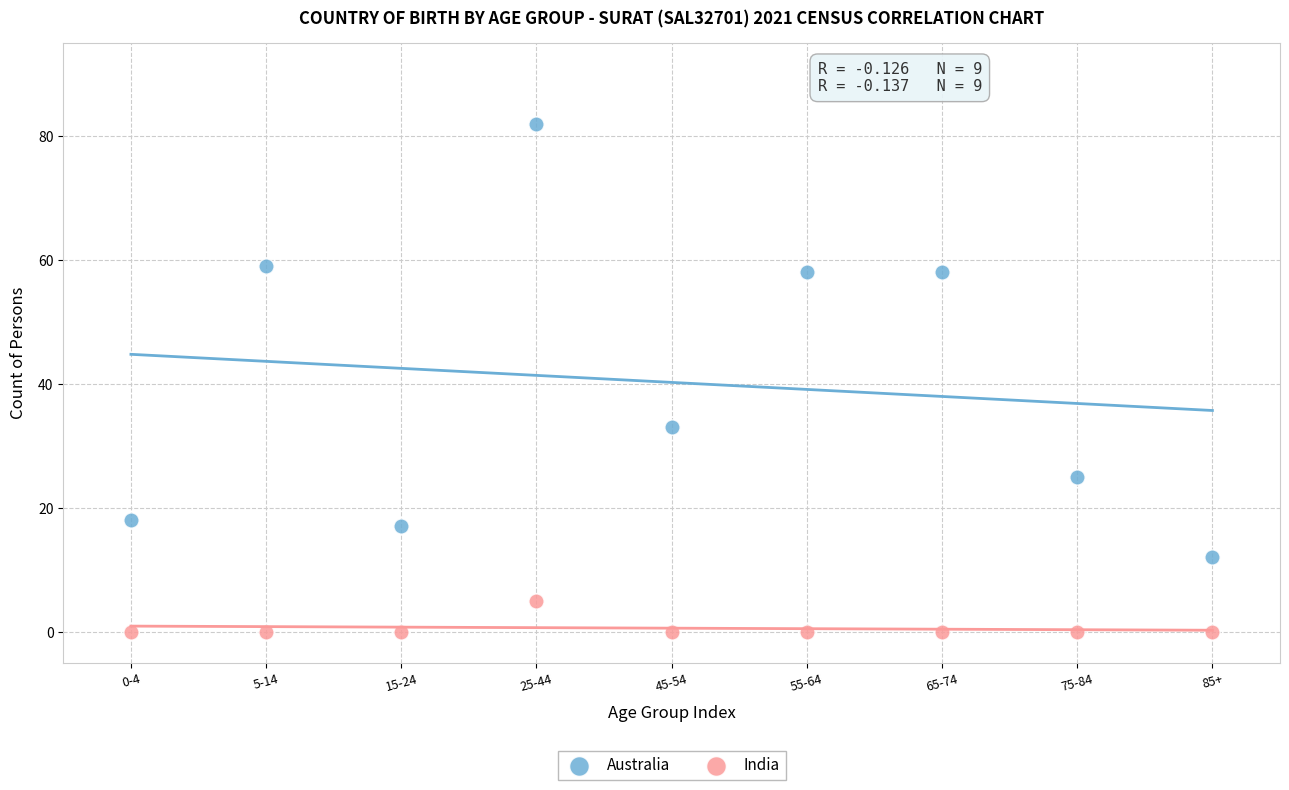

Which series reaches the maximum Y coordinate?

Australia